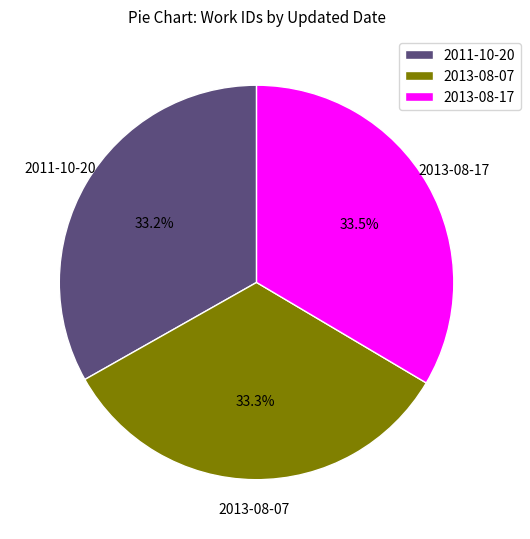

What is the ratio of the value at 2011-10-20 to the value at 2013-08-17?

1.0